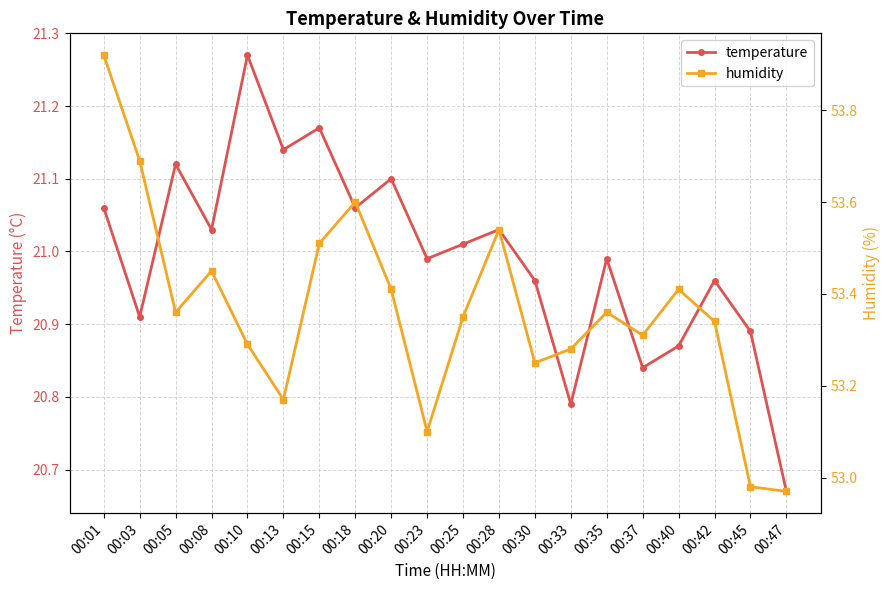

What is the difference between the highest and lowest values at 00:18?

32.5